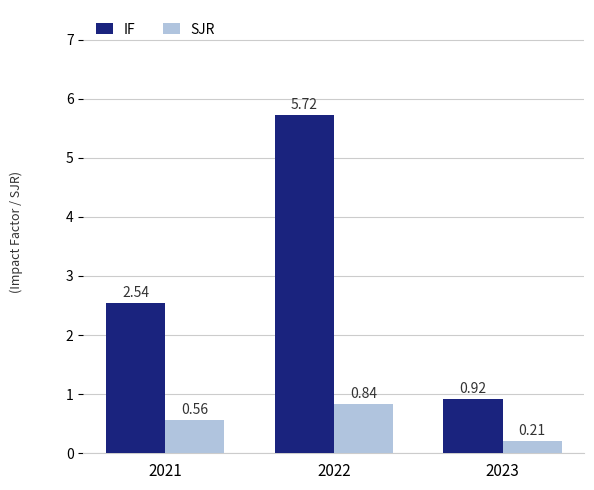

At how many categories does at least one series exceed 2?

2